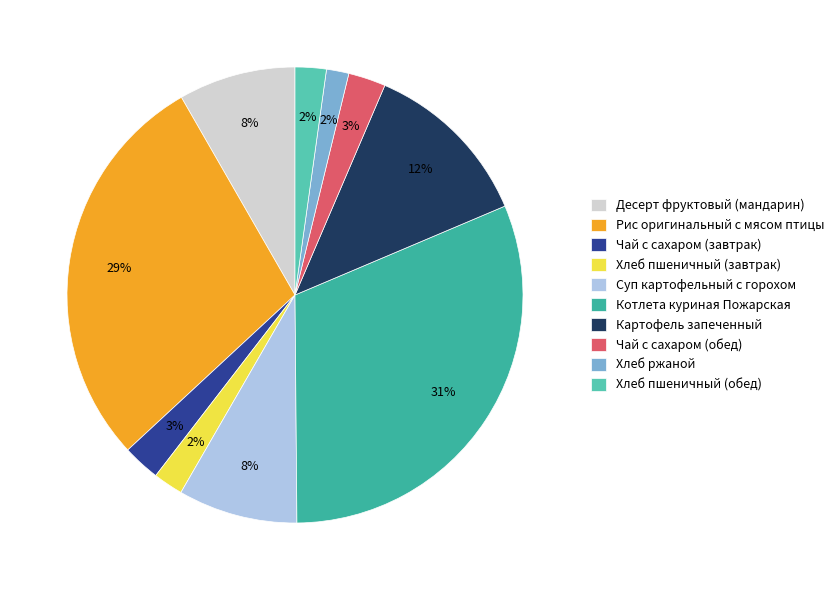

What is the smallest slice in the pie chart?

Хлеб ржаной